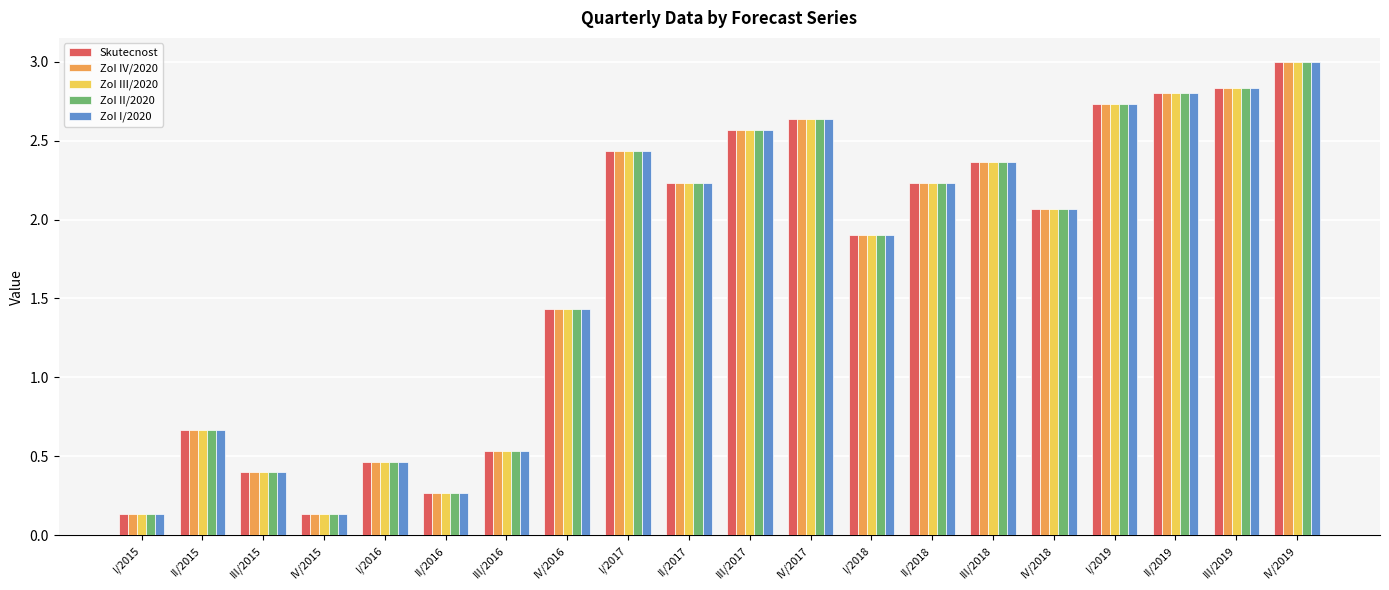

What is the average value of the ZoI I/2020 series?

1.7